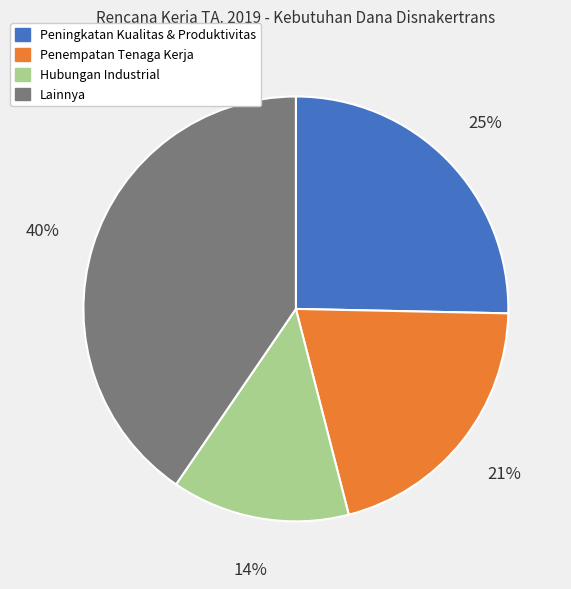

Count the number of slices in the pie.

4